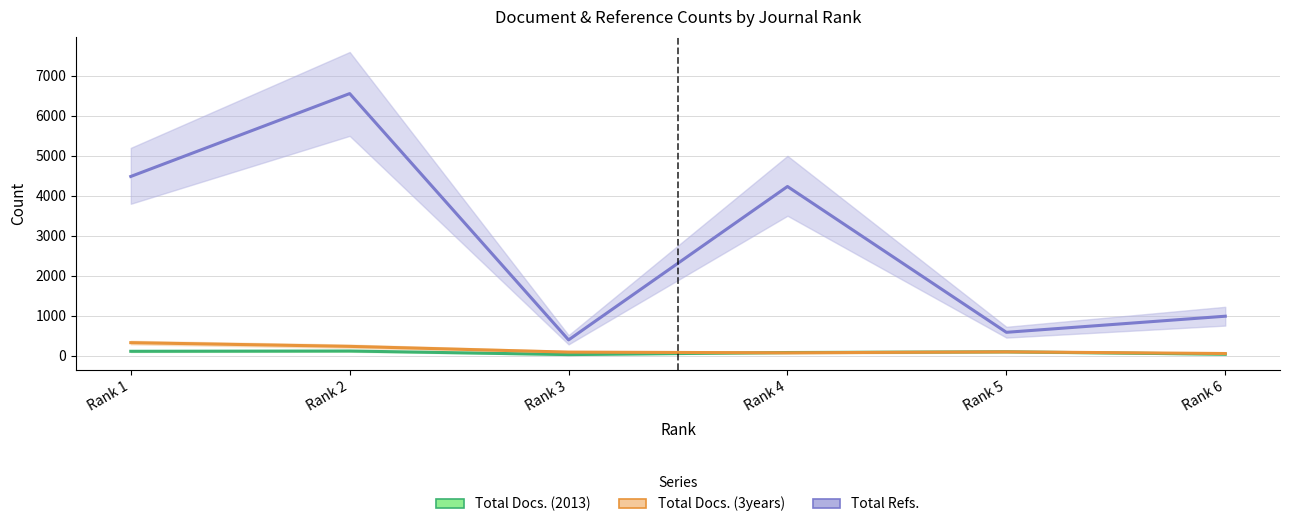

Where is the first local minimum for Total Docs. (3years)?

Rank 4